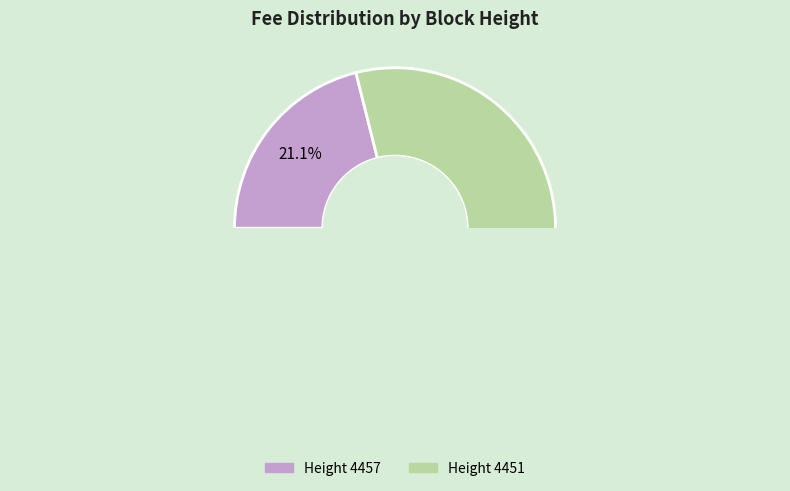

True or false: 4451 accounts for 69% of the total.

False